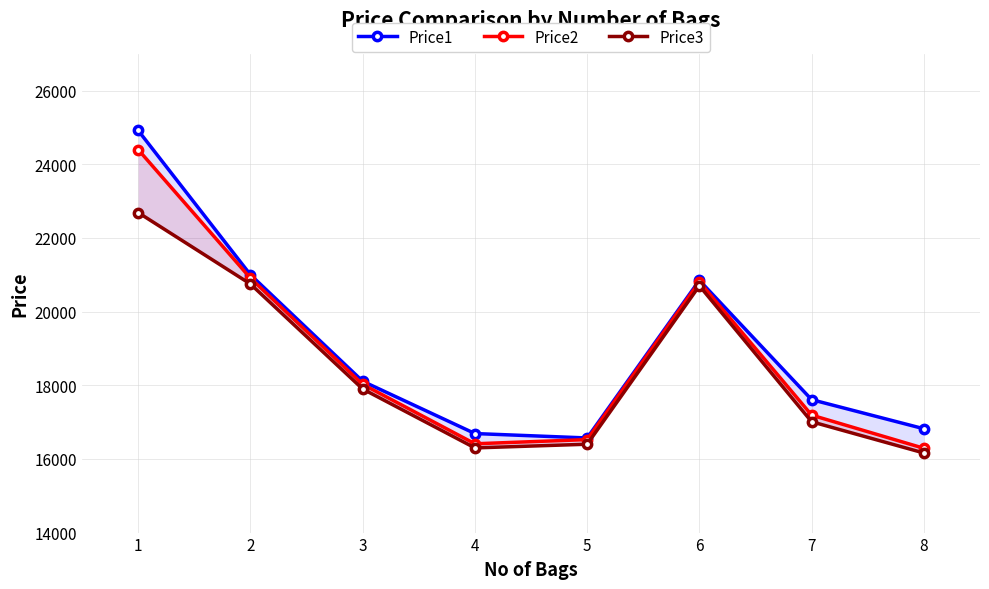

At how many categories does at least one series exceed 19348?

3